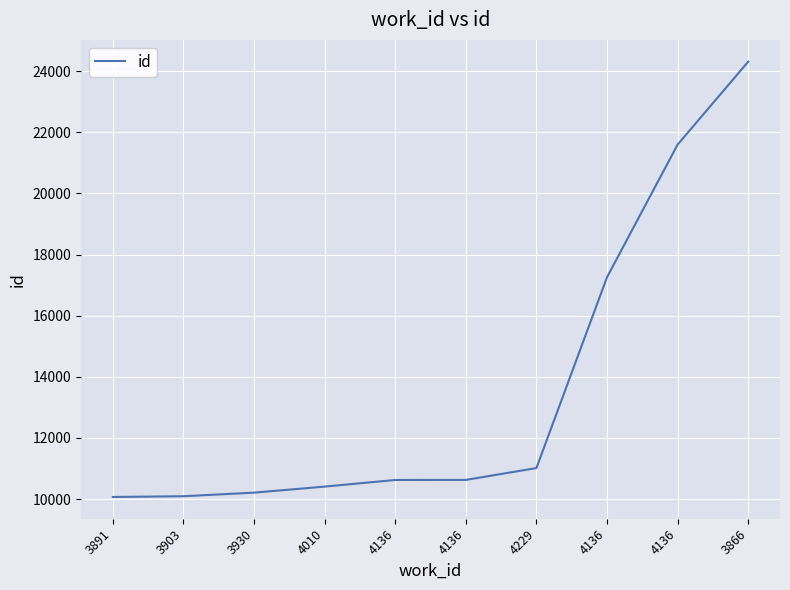

Which label corresponds to the smallest value in the chart?

3891